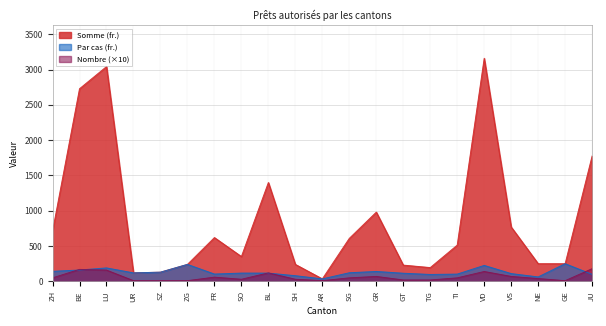

What are all the series names shown in the legend?

Somme (fr.), Par cas (fr.), Nombre (×10)